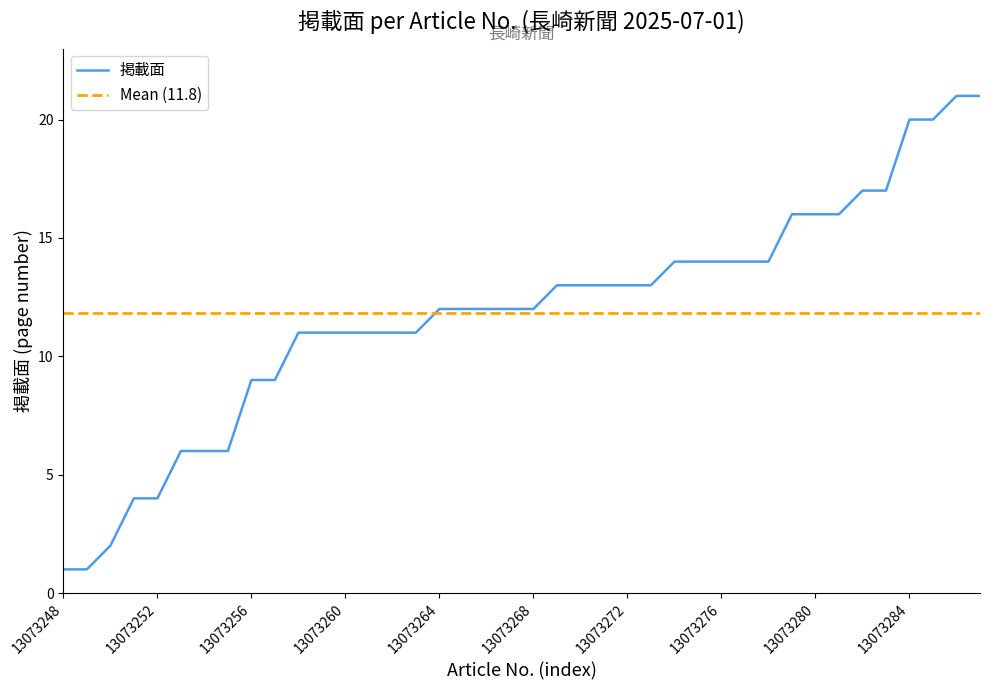

List the labels in order of value, largest first.

13073286, 13073287, 13073284, 13073285, 13073282, 13073283, 13073279, 13073280, 13073281, 13073274, 13073275, 13073276, 13073277, 13073278, 13073269, 13073270, 13073271, 13073272, 13073273, 13073264, 13073265, 13073266, 13073267, 13073268, 13073258, 13073259, 13073260, 13073261, 13073262, 13073263, 13073256, 13073257, 13073253, 13073254, 13073255, 13073251, 13073252, 13073250, 13073248, 13073249